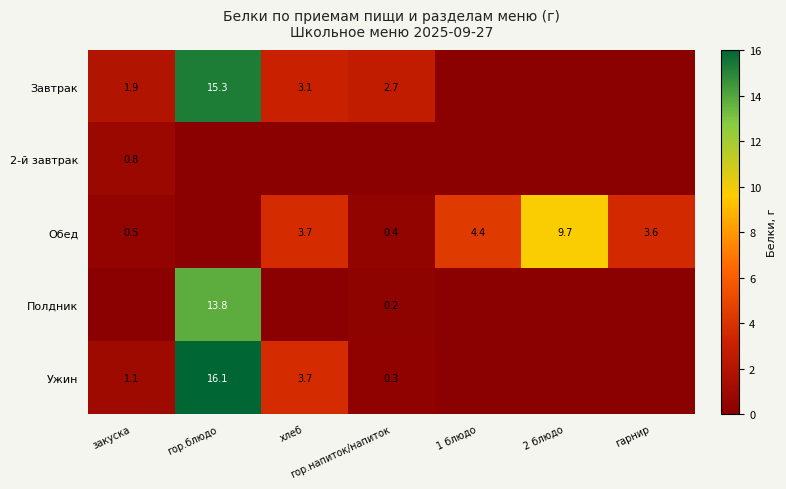

Between гор.напиток/напиток and хлеб, which is larger?

хлеб